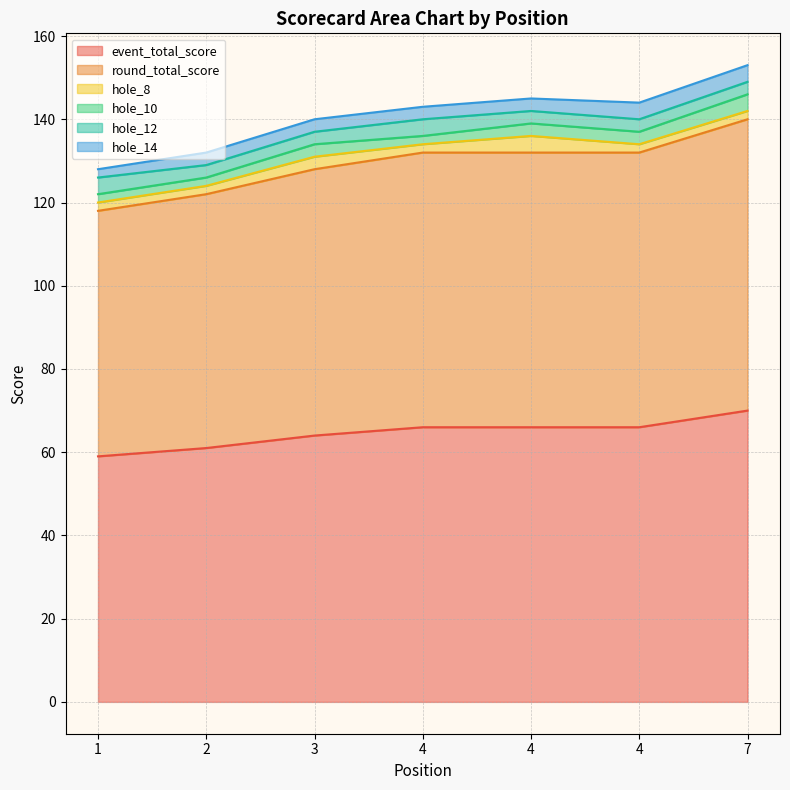

What is the smallest value displayed?

2